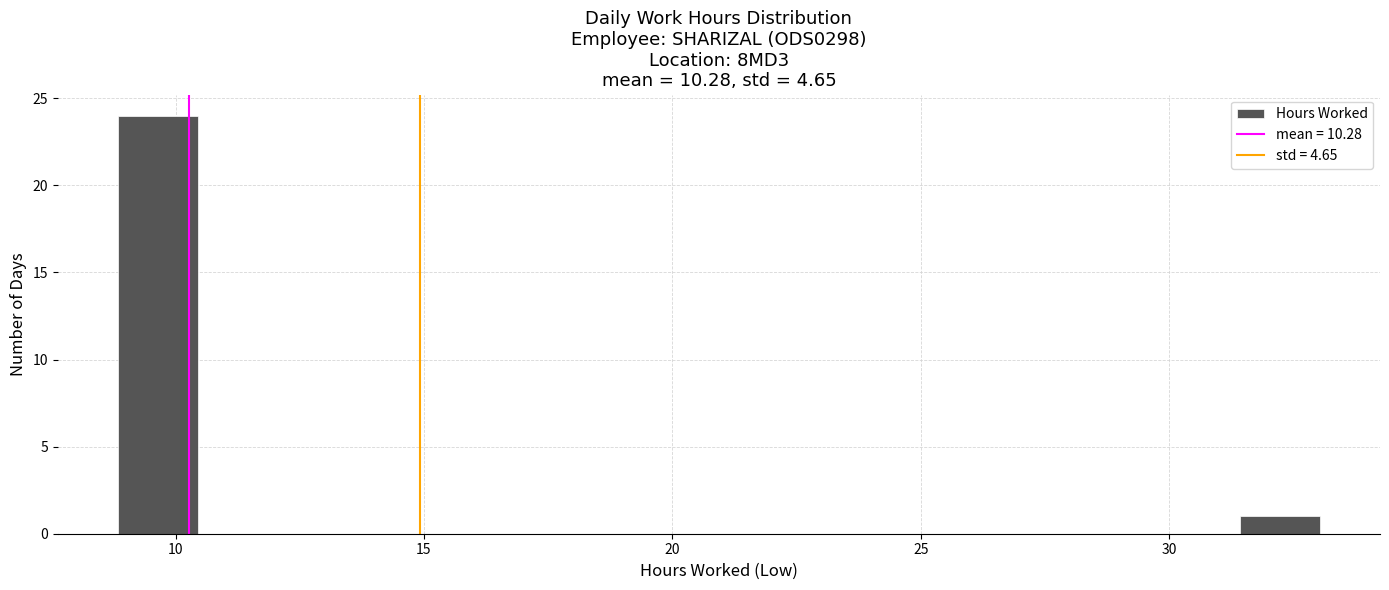

Read against the x-axis, roughly where is the centre of the tallest bar?

9.5